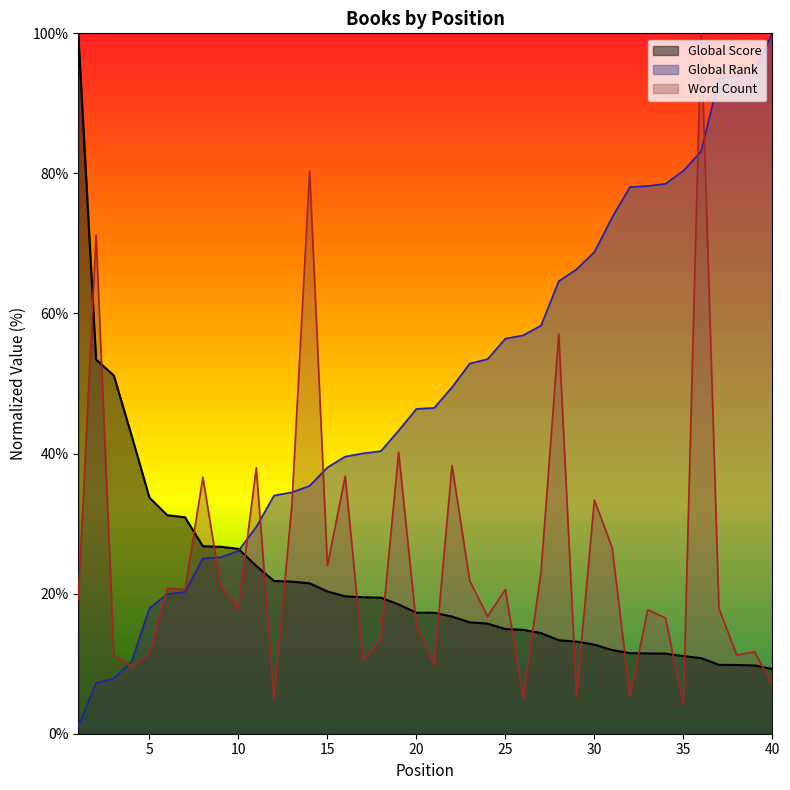

How many data points in Global Rank are above 46?

21